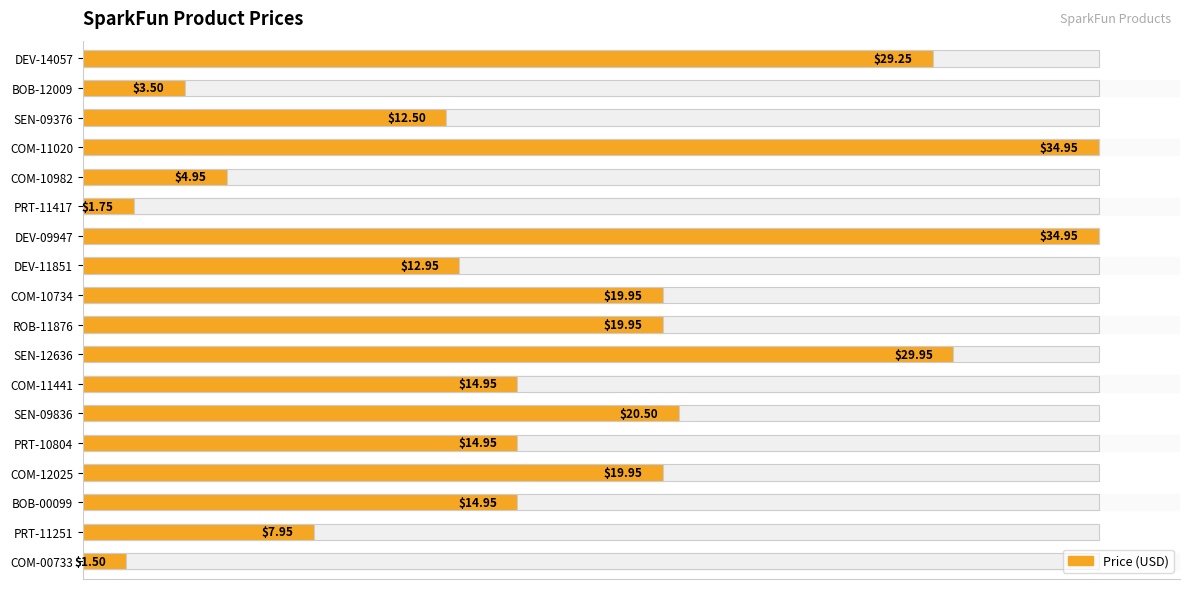

What is the average value?

16.6